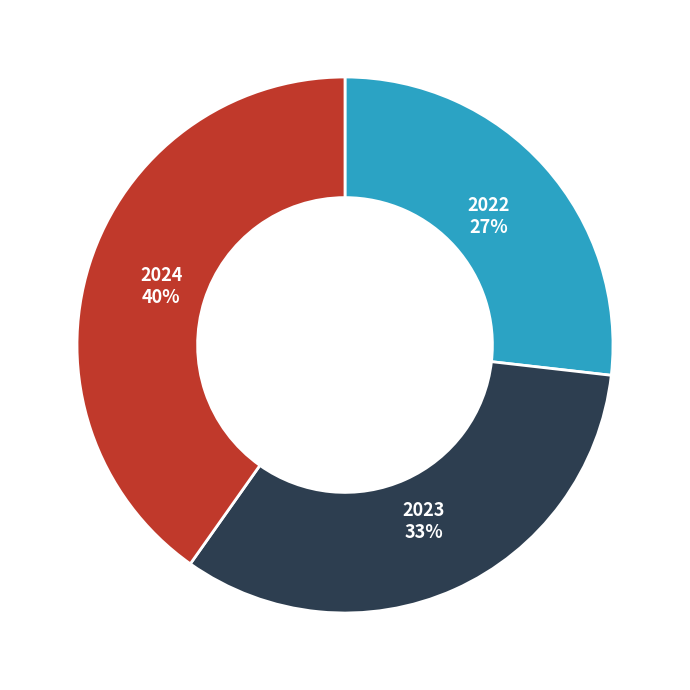

Is it true that 2024 is 27% of the pie?

False